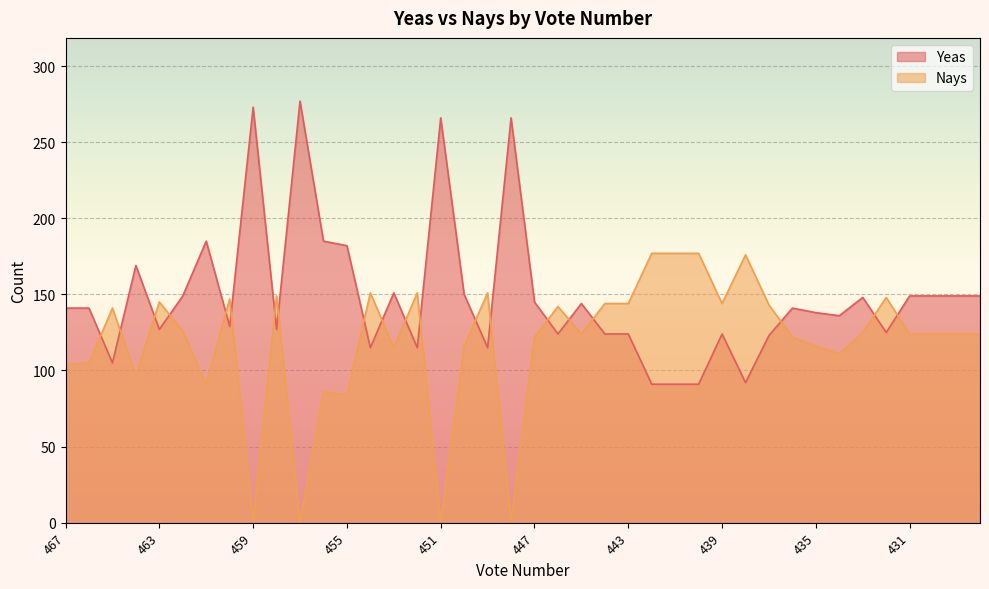

True or false: Yeas has a value of 92 at 438.

True